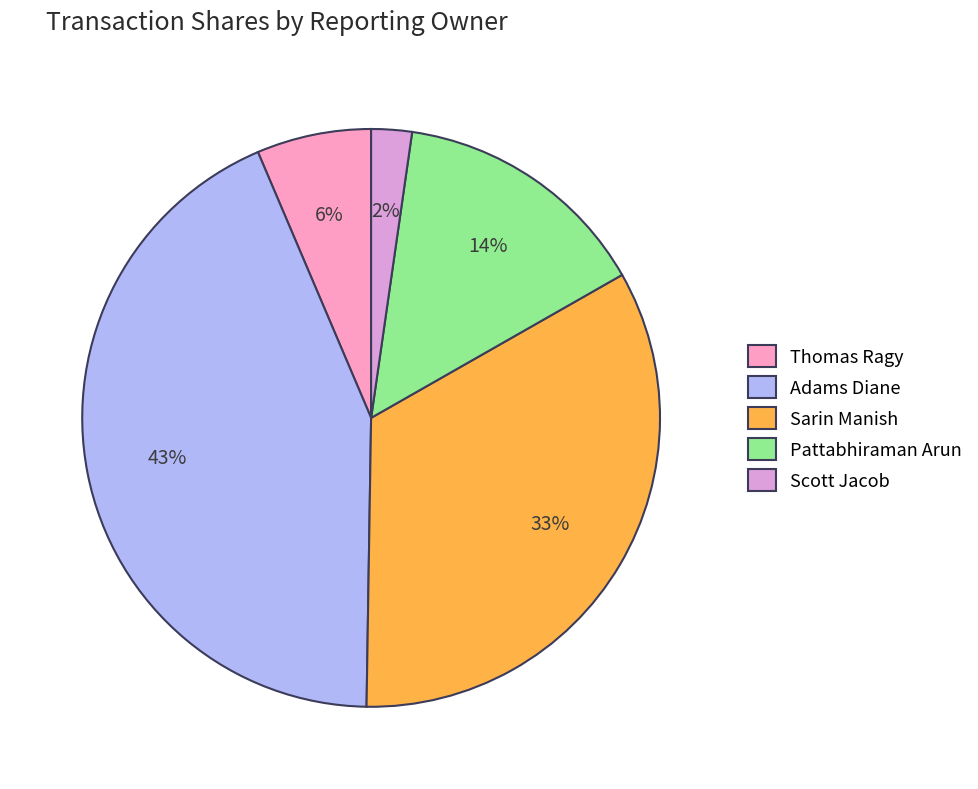

Which slice is the largest?

Adams Diane